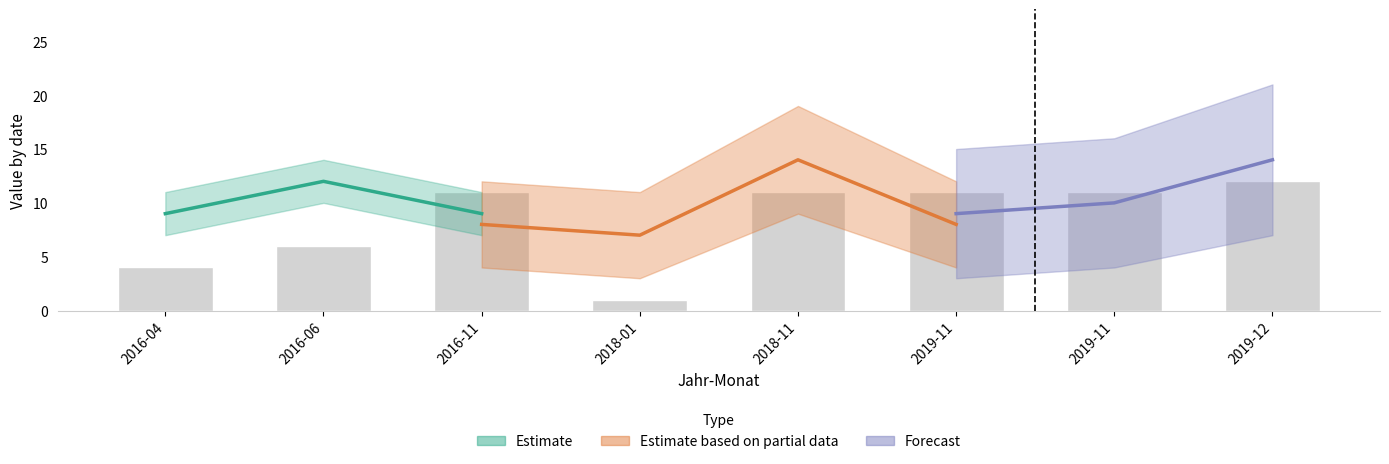

Is it true that the value at 2016-11 is 20?

False